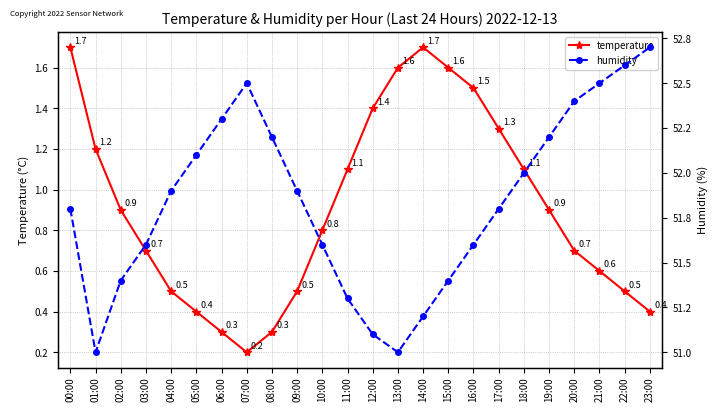

What is the total value across all series at 05:00?

52.5